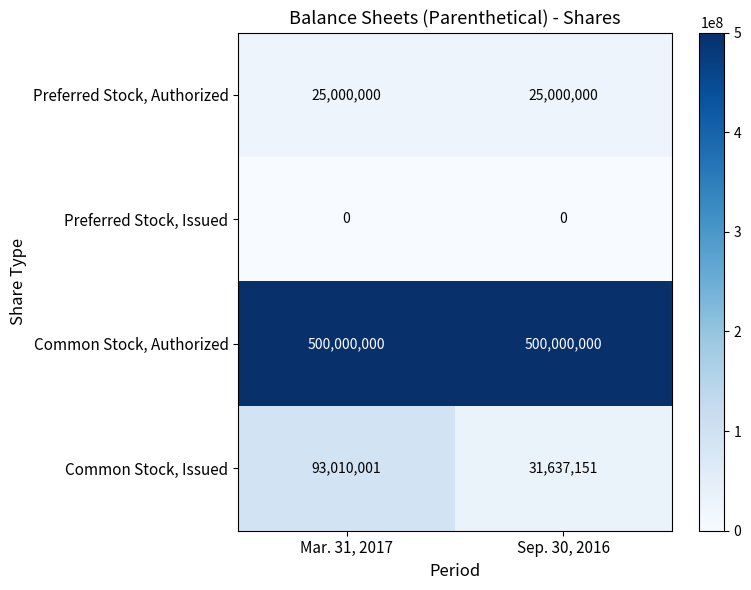

The Preferred Stock, Issued series shows 0 at Sep. 30, 2016. True or false?

True